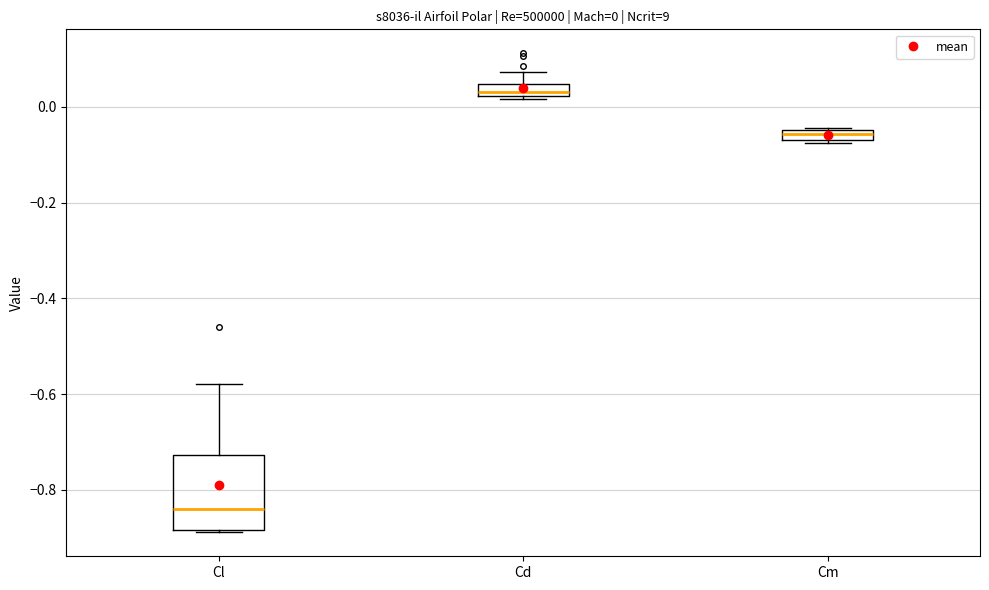

Which box's median line is the highest?

Cd